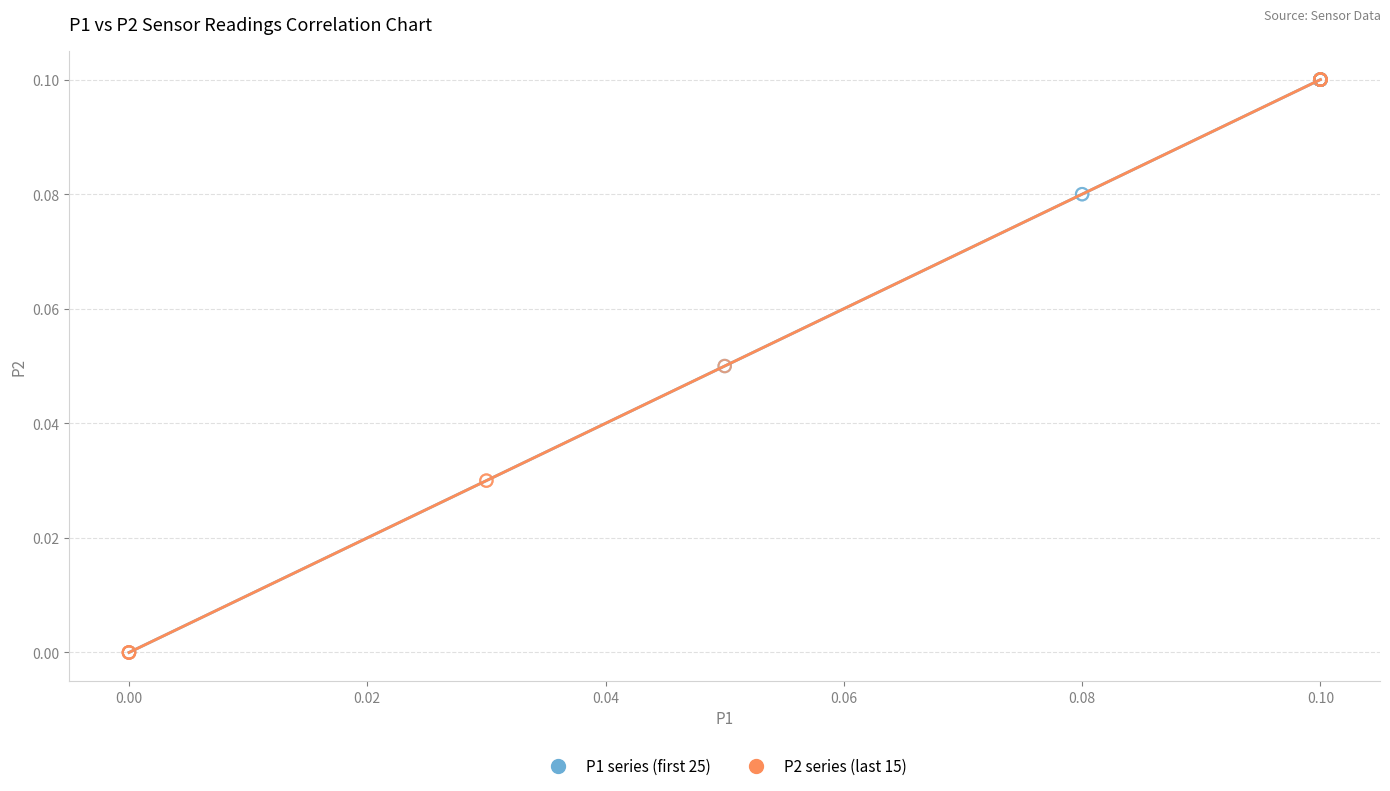

What are all the series names shown in the legend?

P1 series (first 25), P2 series (last 15)